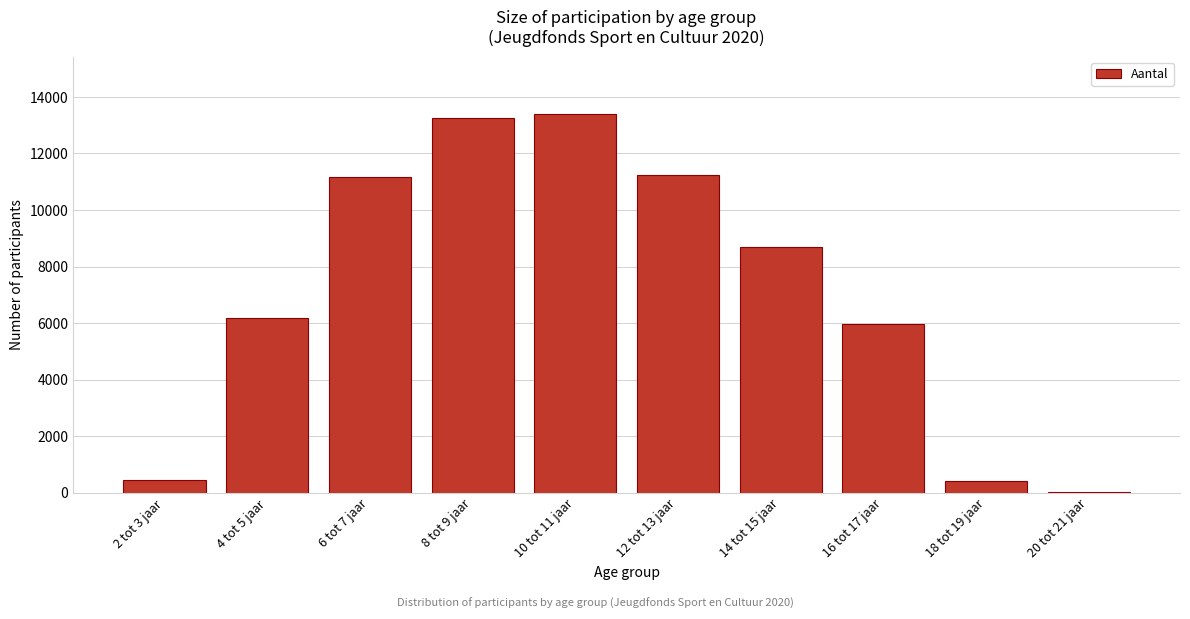

Reading left to right, what are all the values shown in this chart?

2 tot 3 jaar=463	4 tot 5 jaar=6196	6 tot 7 jaar=11181	8 tot 9 jaar=13238	10 tot 11 jaar=13413	12 tot 13 jaar=11247	14 tot 15 jaar=8709	16 tot 17 jaar=5966	18 tot 19 jaar=401	20 tot 21 jaar=19